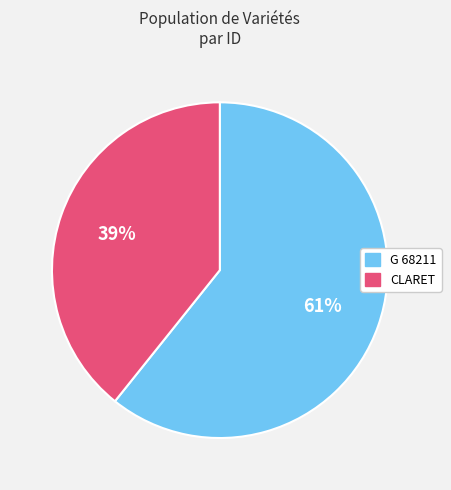

Combined, do CLARET and G 68211 account for over 50%?

Yes